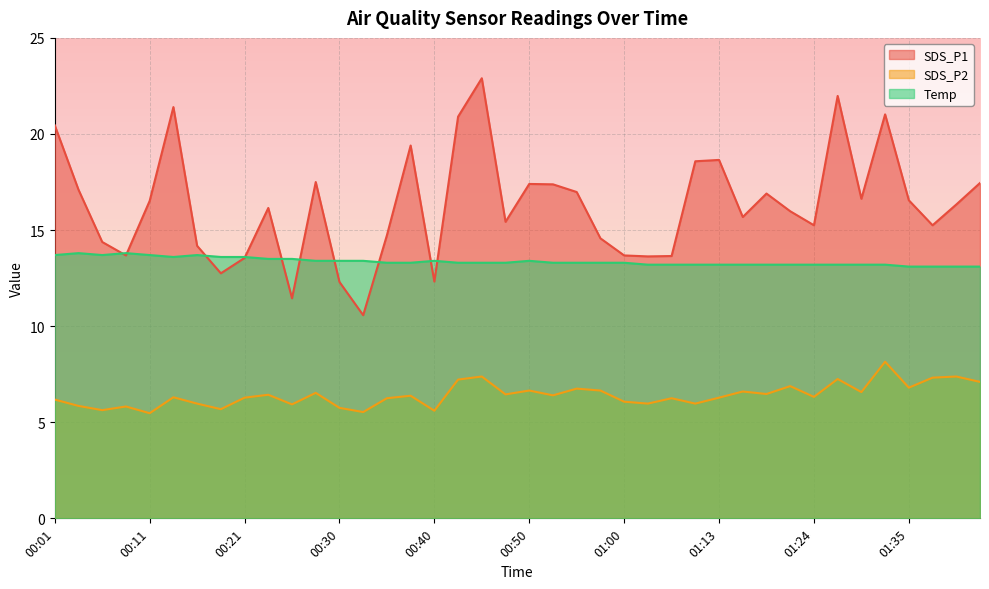

Reading left to right, list all the values displayed in this chart.

SDS_P1: 00:01=20.4	00:03=17.1	00:06=14.4	00:08=13.7	00:11=16.5	00:13=21.4	00:16=14.2	00:18=12.8	00:21=13.6	00:23=16.1	00:25=11.4	00:28=17.5	00:30=12.3	00:33=10.6	00:35=14.7	00:38=19.4	00:40=12.3	00:42=20.9	00:45=22.9	00:47=15.4	00:50=17.4	00:53=17.4	00:55=17.0	00:58=14.6	01:00=13.7	01:03=13.6	01:05=13.7	01:08=18.6	01:13=18.6	01:15=15.7	01:18=16.9	01:21=16.0	01:24=15.2	01:27=22.0	01:29=16.6	01:32=21.0	01:35=16.6	01:37=15.2	01:40=16.3	01:42=17.4
SDS_P2: 00:01=6.2	00:03=5.8	00:06=5.6	00:08=5.8	00:11=5.5	00:13=6.3	00:16=6.0	00:18=5.7	00:21=6.3	00:23=6.4	00:25=5.9	00:28=6.5	00:30=5.8	00:33=5.5	00:35=6.2	00:38=6.4	00:40=5.6	00:42=7.2	00:45=7.4	00:47=6.5	00:50=6.7	00:53=6.4	00:55=6.8	00:58=6.7	01:00=6.1	01:03=6.0	01:05=6.2	01:08=6.0	01:13=6.3	01:15=6.6	01:18=6.5	01:21=6.9	01:24=6.3	01:27=7.2	01:29=6.6	01:32=8.2	01:35=6.8	01:37=7.3	01:40=7.4	01:42=7.1
Temp: 00:01=13.7	00:03=13.8	00:06=13.7	00:08=13.8	00:11=13.7	00:13=13.6	00:16=13.7	00:18=13.6	00:21=13.6	00:23=13.5	00:25=13.5	00:28=13.4	00:30=13.4	00:33=13.4	00:35=13.3	00:38=13.3	00:40=13.4	00:42=13.3	00:45=13.3	00:47=13.3	00:50=13.4	00:53=13.3	00:55=13.3	00:58=13.3	01:00=13.3	01:03=13.2	01:05=13.2	01:08=13.2	01:13=13.2	01:15=13.2	01:18=13.2	01:21=13.2	01:24=13.2	01:27=13.2	01:29=13.2	01:32=13.2	01:35=13.1	01:37=13.1	01:40=13.1	01:42=13.1